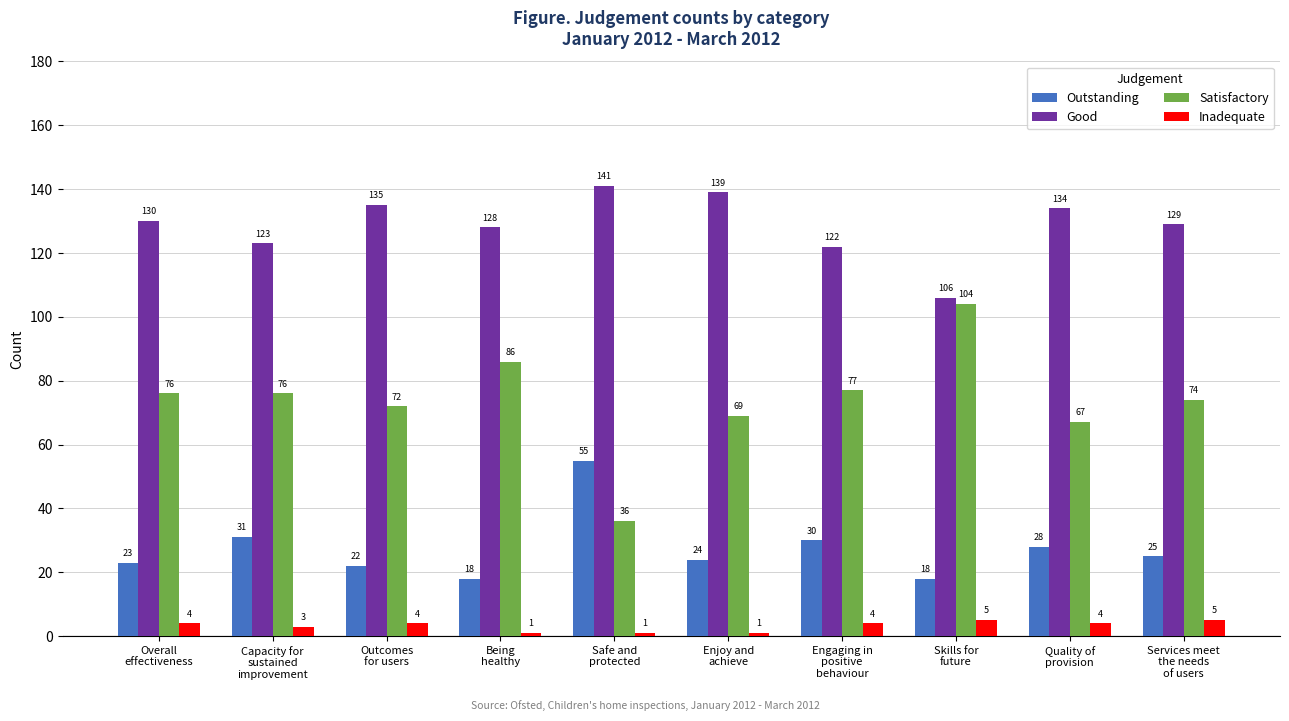

What is the difference between the maximum and second lowest values in the Good series?

19